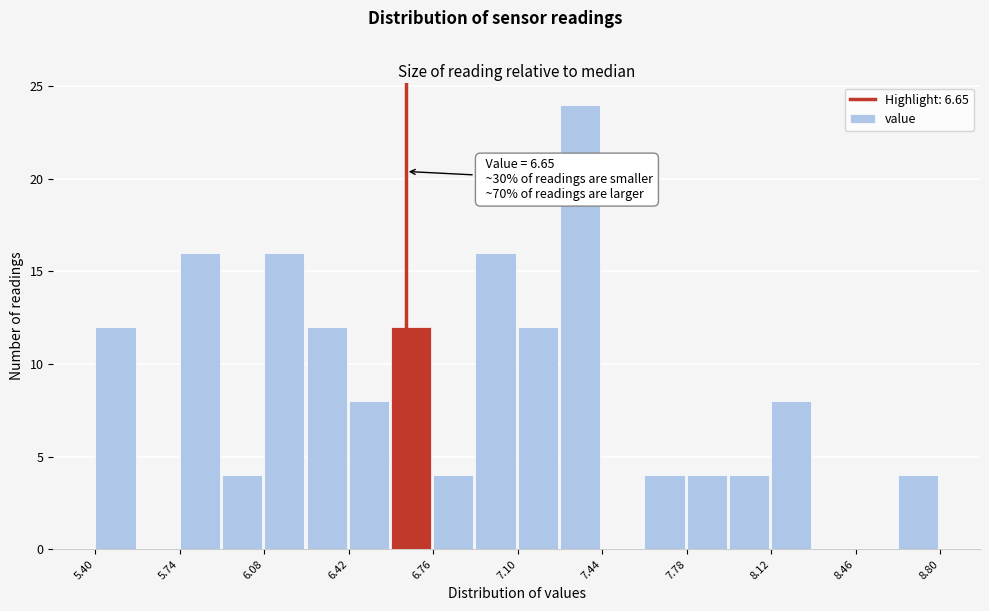

Around what value on the x-axis is the tallest bar? Give the approximate position of its centre, as read against the axis.

7.35